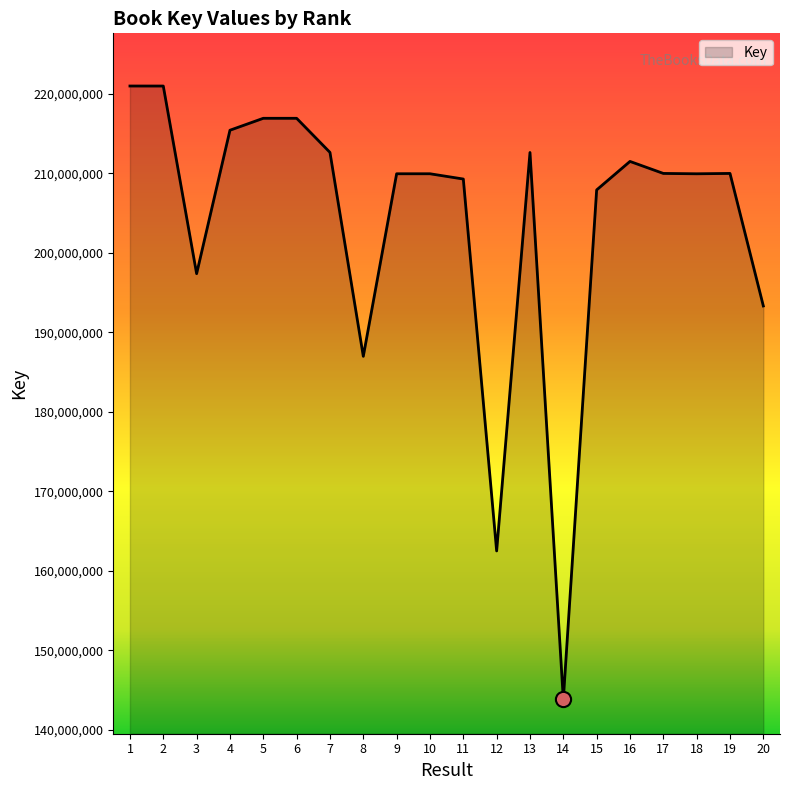

Which has a higher value, 19 or 4?

4